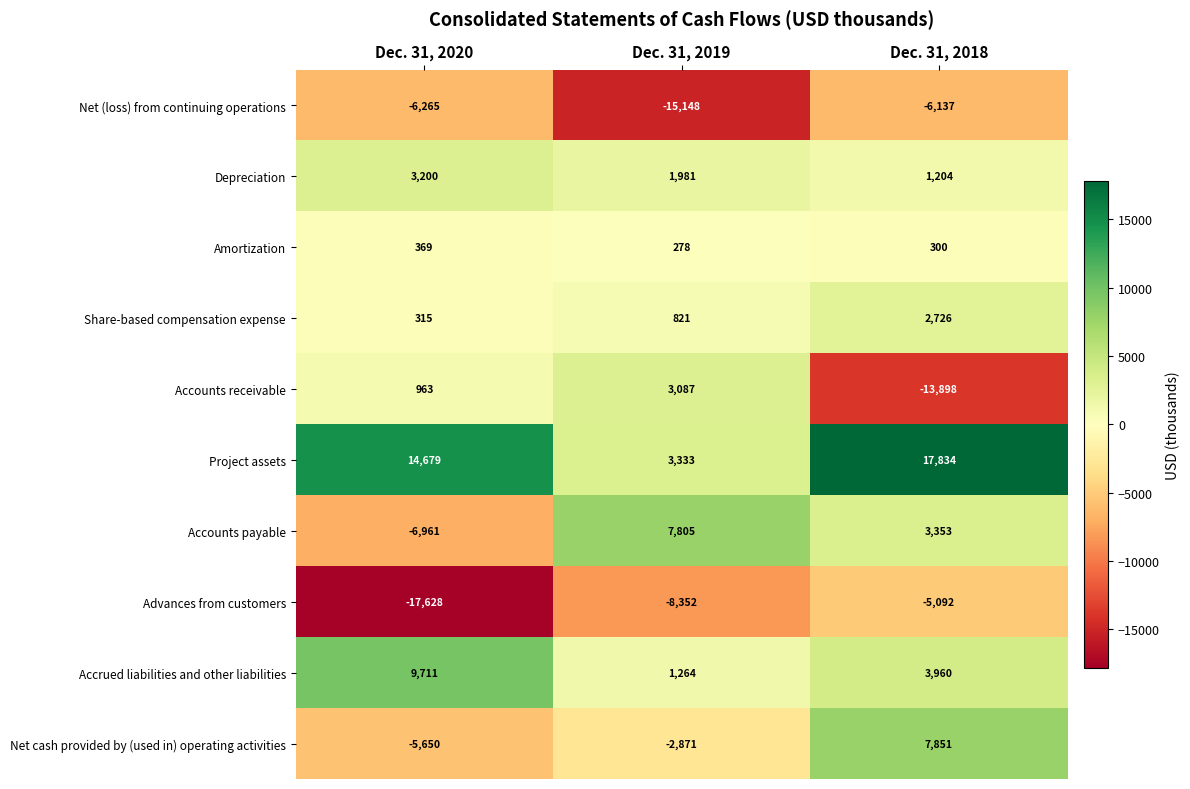

Reading left to right, extract all data points from this chart.

Net (loss) from continuing operations: Dec. 31, 2020=-6265	Dec. 31, 2019=-15148	Dec. 31, 2018=-6137
Depreciation: Dec. 31, 2020=3200	Dec. 31, 2019=1981	Dec. 31, 2018=1204
Amortization: Dec. 31, 2020=369	Dec. 31, 2019=278	Dec. 31, 2018=300
Share-based compensation expense: Dec. 31, 2020=315	Dec. 31, 2019=821	Dec. 31, 2018=2726
Accounts receivable: Dec. 31, 2020=963	Dec. 31, 2019=3087	Dec. 31, 2018=-13898
Project assets: Dec. 31, 2020=14679	Dec. 31, 2019=3333	Dec. 31, 2018=17834
Accounts payable: Dec. 31, 2020=-6961	Dec. 31, 2019=7805	Dec. 31, 2018=3353
Advances from customers: Dec. 31, 2020=-17628	Dec. 31, 2019=-8352	Dec. 31, 2018=-5092
Accrued liabilities and other liabilities: Dec. 31, 2020=9711	Dec. 31, 2019=1264	Dec. 31, 2018=3960
Net cash provided by (used in) operating activities: Dec. 31, 2020=-5650	Dec. 31, 2019=-2871	Dec. 31, 2018=7851